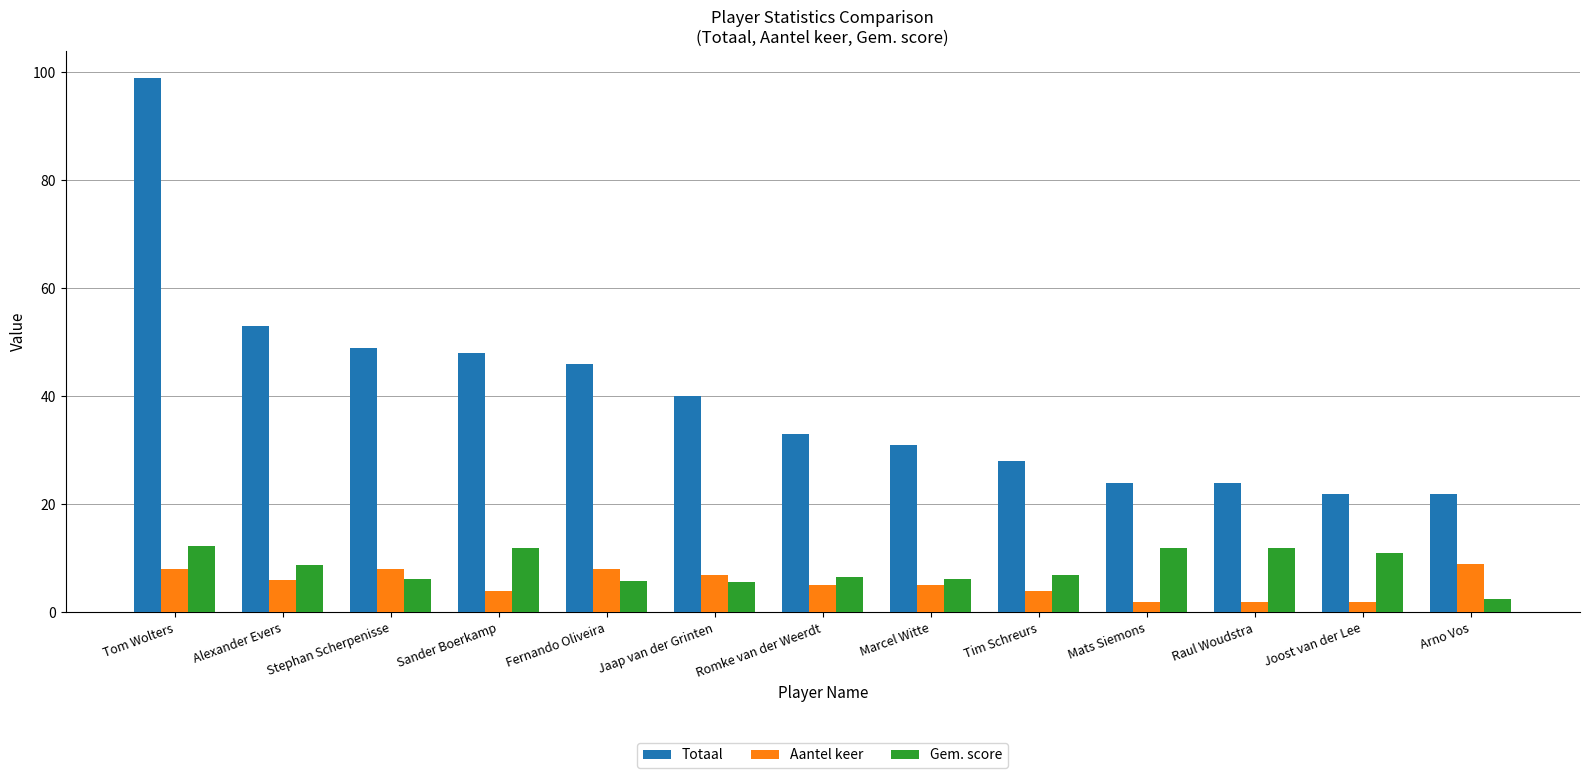

What is the label of the 12th bar from the right?

Alexander Evers